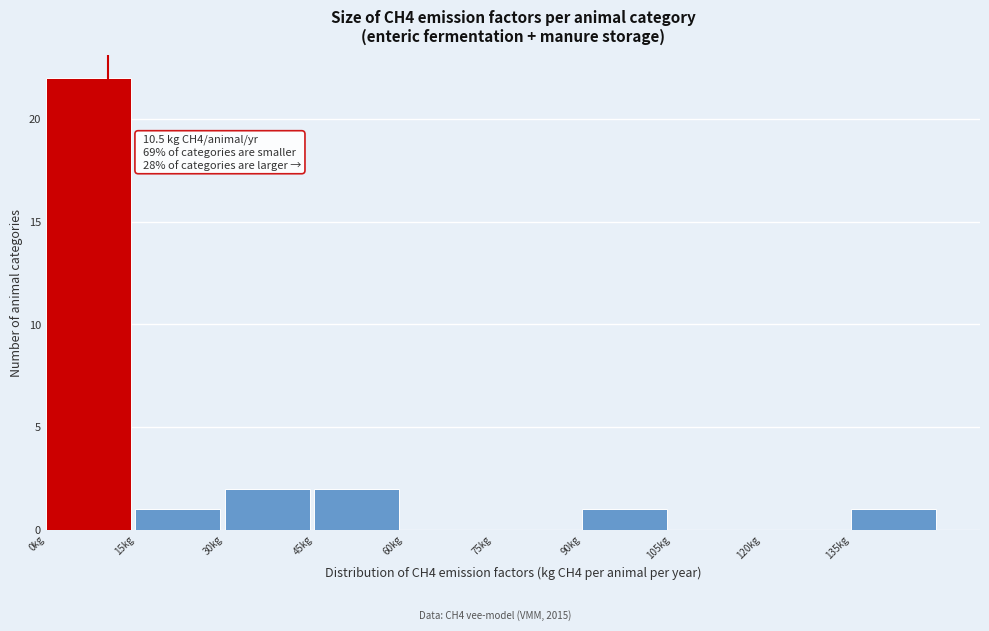

Over which range of the x-axis is the bar tallest?

0 to 15